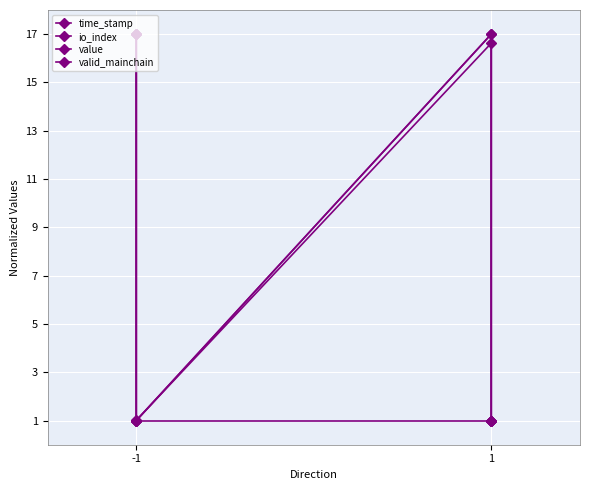

True or false: io_index has more than 2 interior local peaks.

False